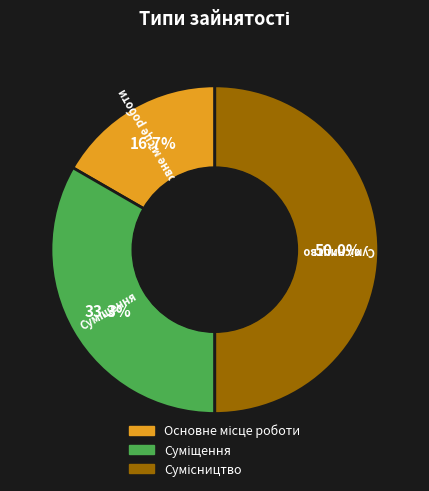

To the nearest percent, what is the average slice percentage?

33%